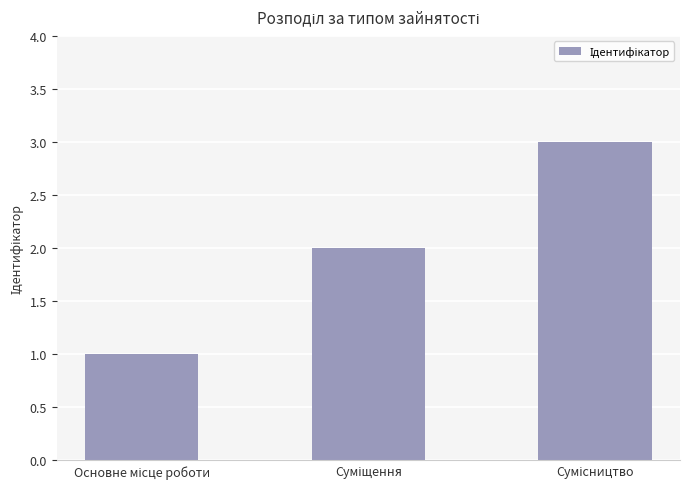

What is the greatest value displayed?

3